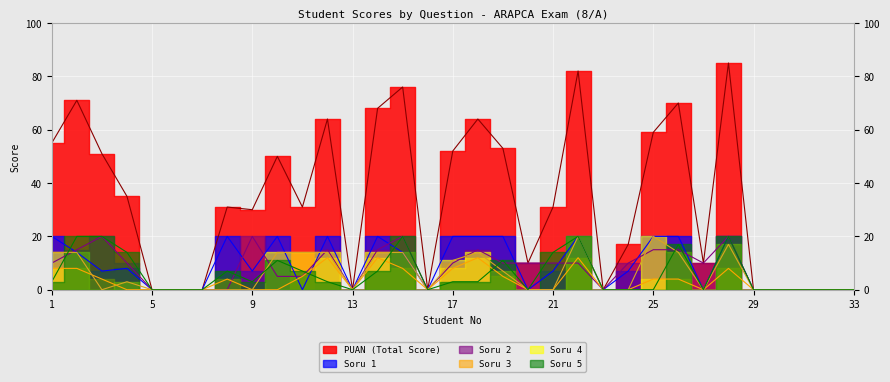

The S1 series shows 20 at 14. True or false?

True